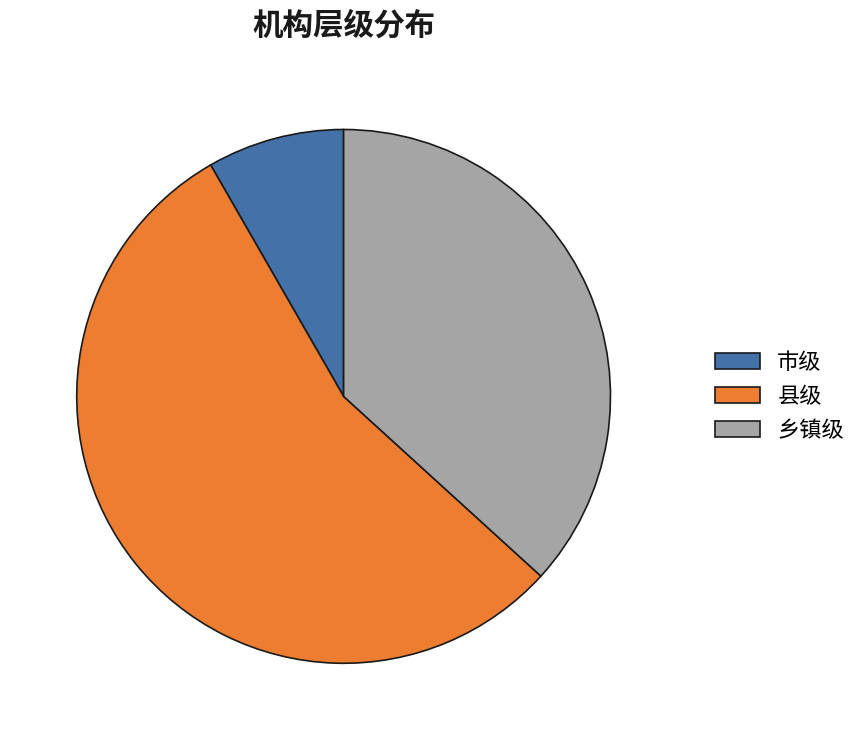

True or false: 县级 accounts for 45% of the total.

False